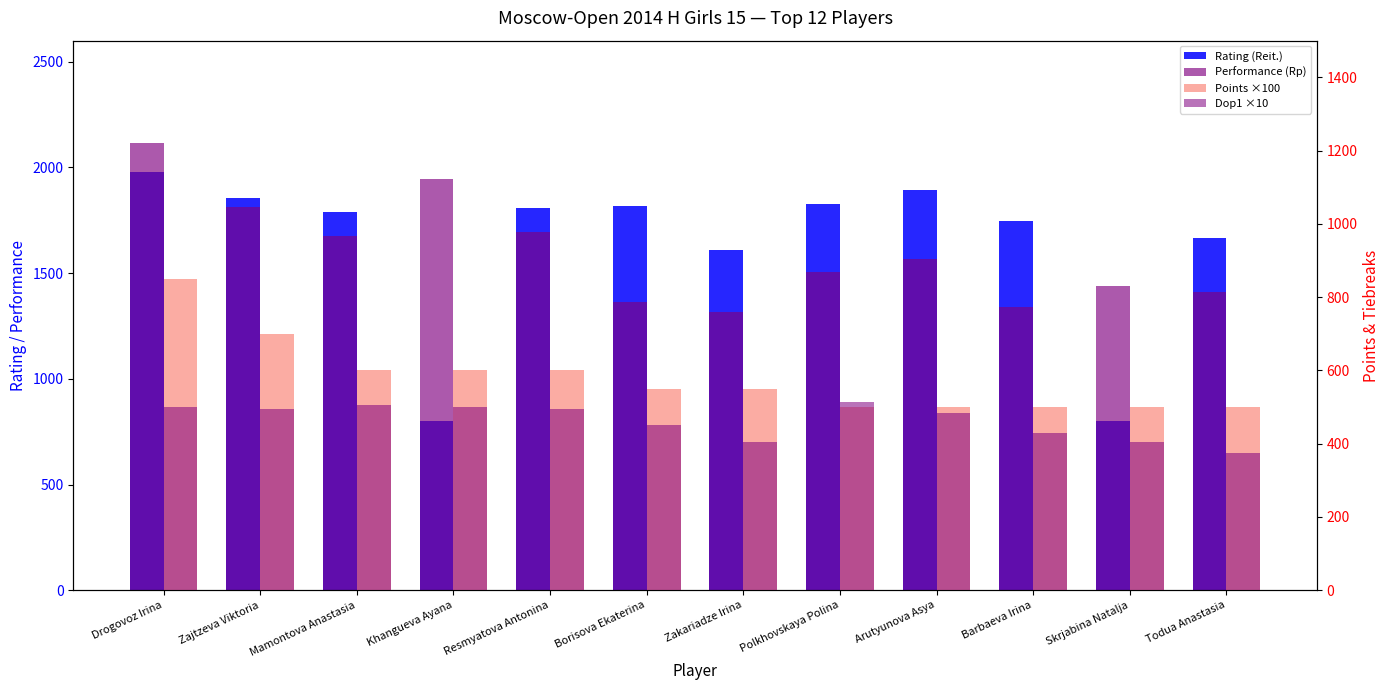

The value of Performance (Rp) at Drogovoz Irina is 2118. True or false?

True